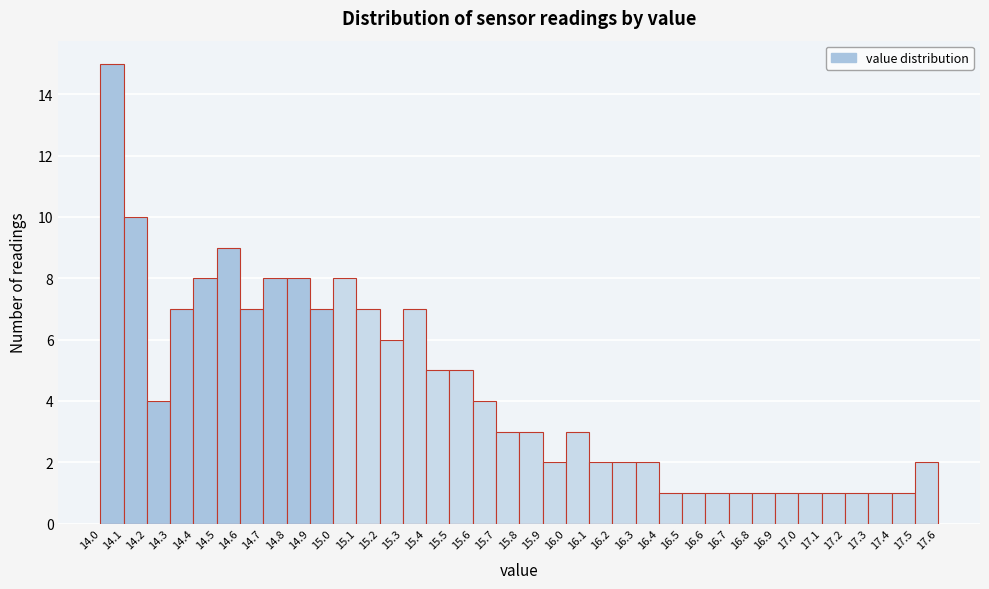

Reading left to right, list every bar in this chart as the range it spans on the x-axis followed by its height. The values are not printed on the chart, so give them approximately, as read against the axis.

14.0 to 14.1: 15
14.1 to 14.2: 10
14.2 to 14.3: 4
14.3 to 14.4: 7
14.4 to 14.5: 8
14.5 to 14.6: 9
14.6 to 14.7: 7
14.7 to 14.8: 8
14.8 to 14.9: 8
14.9 to 15.0: 7
15.0 to 15.1: 8
15.1 to 15.2: 7
15.2 to 15.3: 6
15.3 to 15.4: 7
15.4 to 15.5: 5
15.5 to 15.6: 5
15.6 to 15.7: 4
15.7 to 15.8: 3
15.8 to 15.9: 3
15.9 to 16.0: 2
16.0 to 16.1: 3
16.1 to 16.2: 2
16.2 to 16.3: 2
16.3 to 16.4: 2
16.4 to 16.5: 1
16.5 to 16.6: 1
16.6 to 16.7: 1
16.7 to 16.8: 1
16.8 to 16.9: 1
16.9 to 17.0: 1
17.0 to 17.1: 1
17.1 to 17.2: 1
17.2 to 17.3: 1
17.3 to 17.4: 1
17.4 to 17.5: 1
17.5 to 17.6: 2